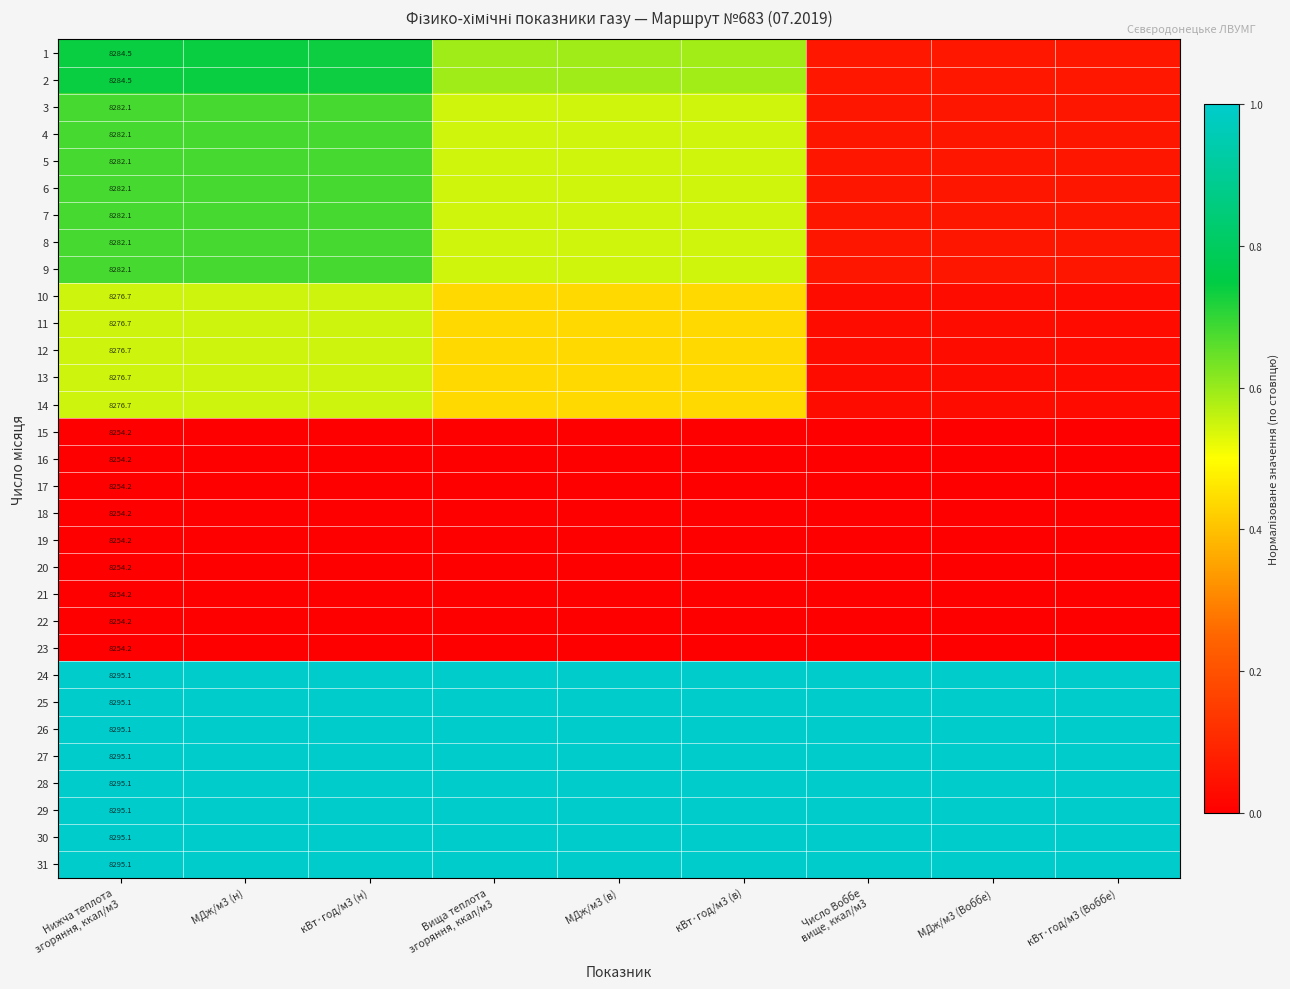

Which category has the highest value across all series?

Нижча теплота
згоряння, ккал/м3